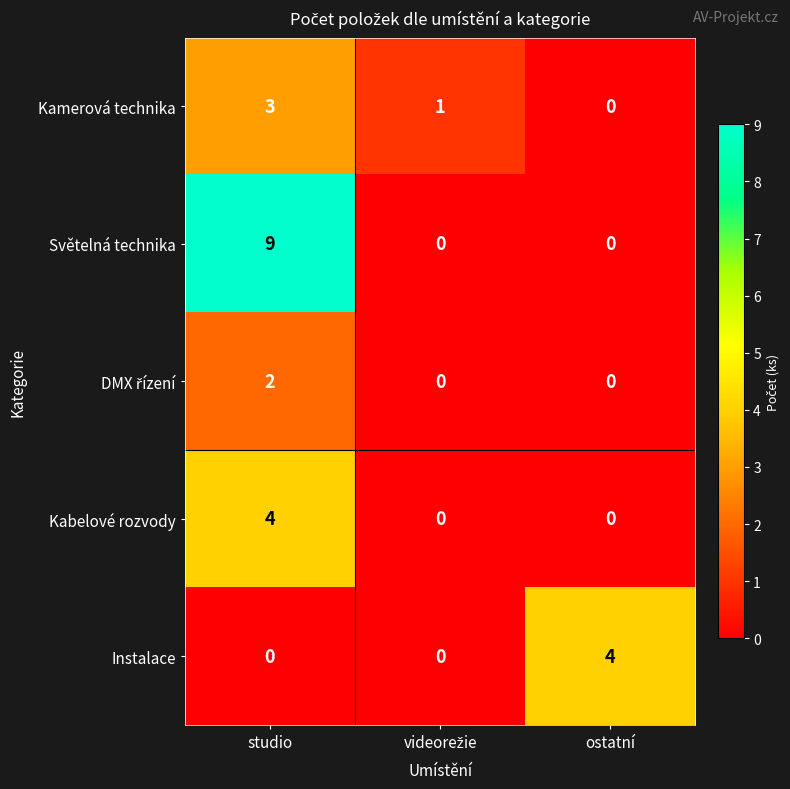

The value of Kabelové rozvody at ostatní is -1. True or false?

False